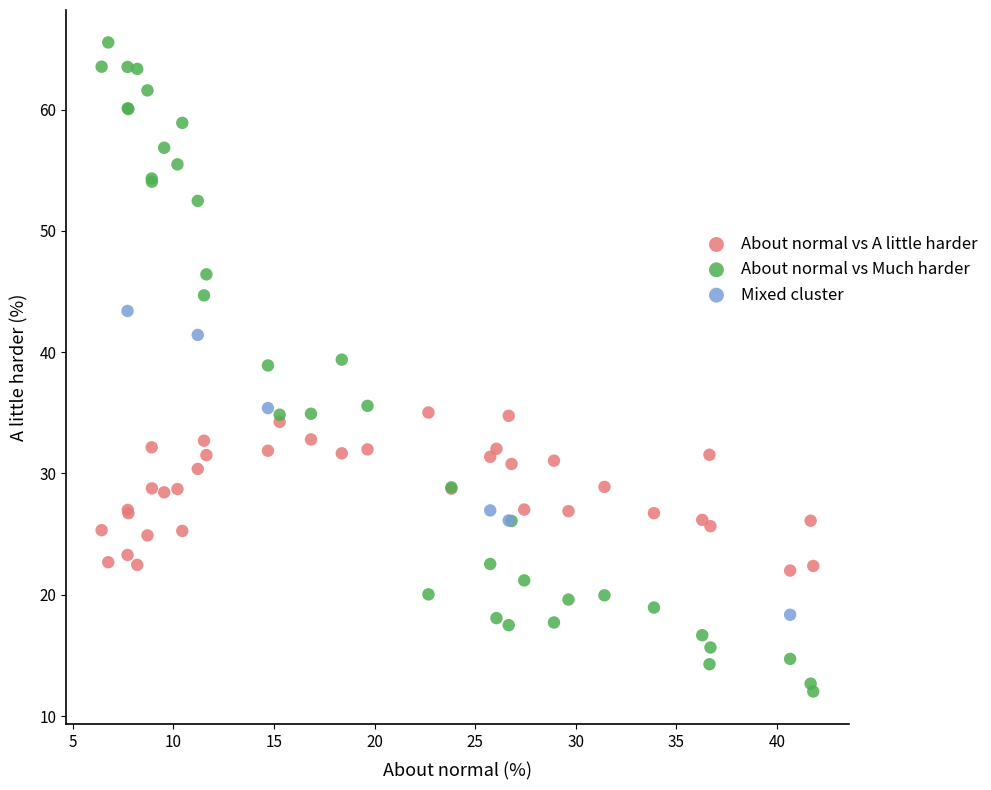

Which series has the largest Y range (max minus min)?

About normal vs Much harder